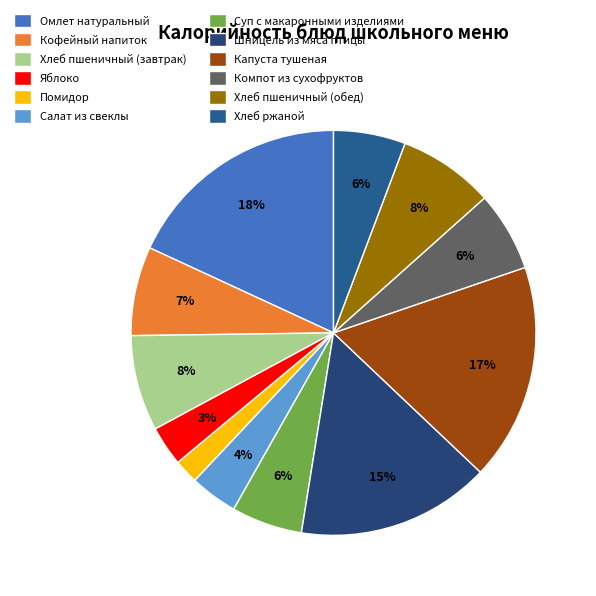

Which slice is the largest?

Омлет натуральный